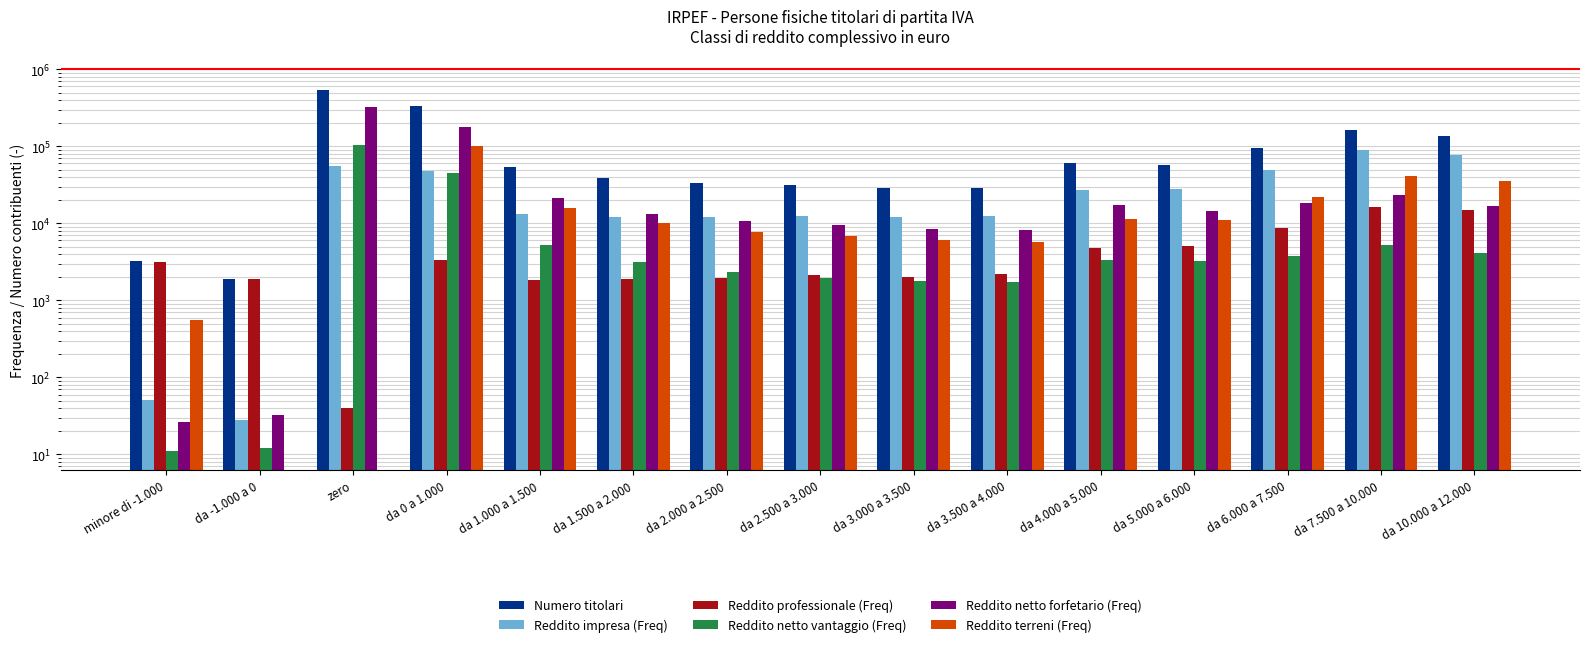

What is the maximum value for Reddito netto forfetario (Freq)?

320875.0